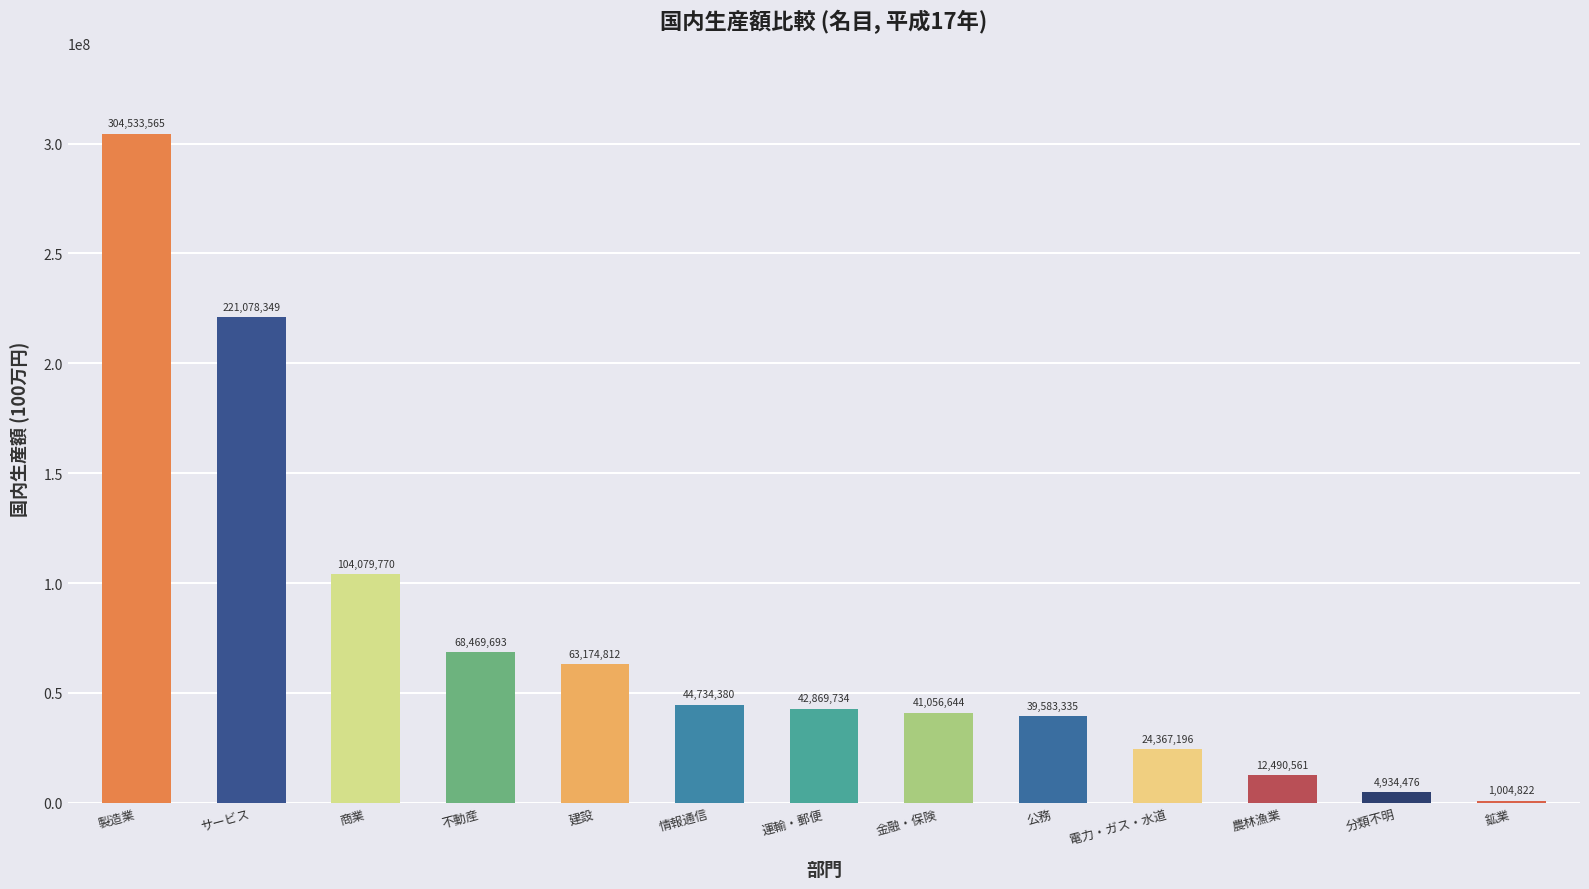

What is the sum of all values?

972377337